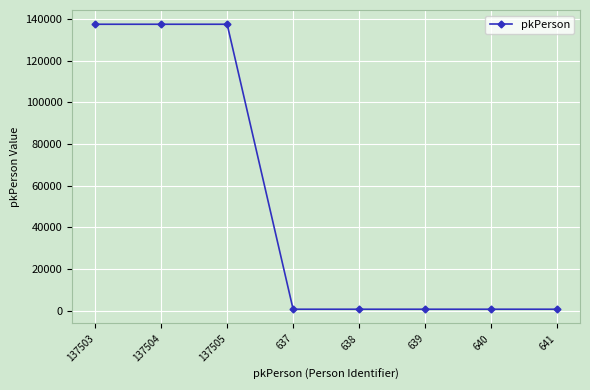

What is the sum of all values?

415707